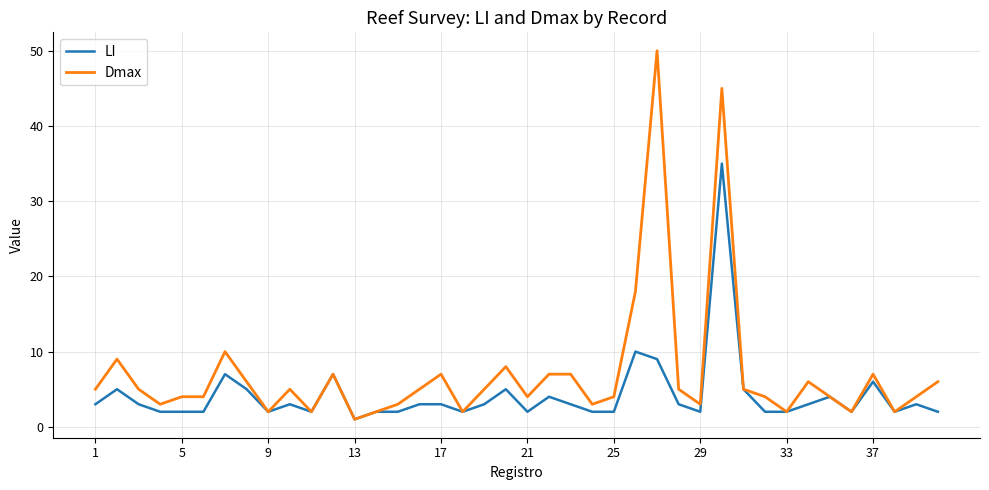

Which series has the largest range (max minus min)?

Dmax